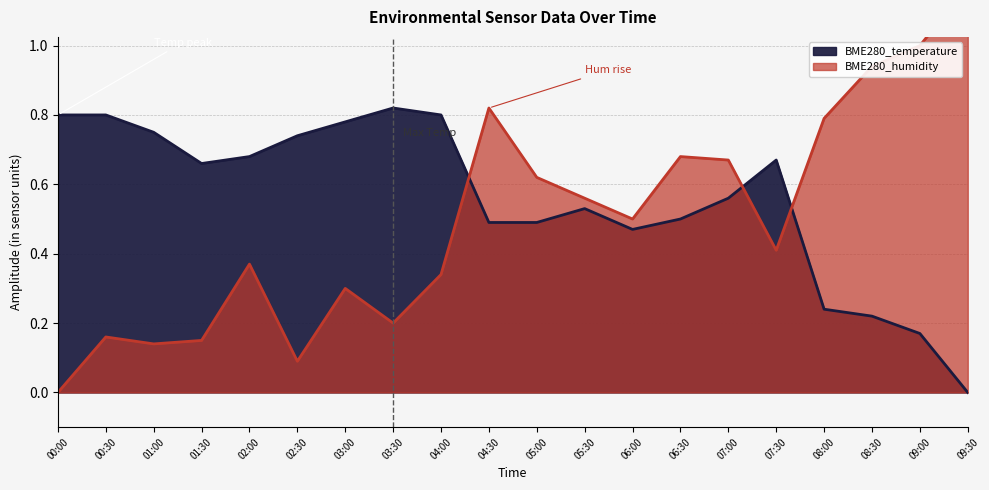

How many interior local peaks does the BME280_temperature series have?

3